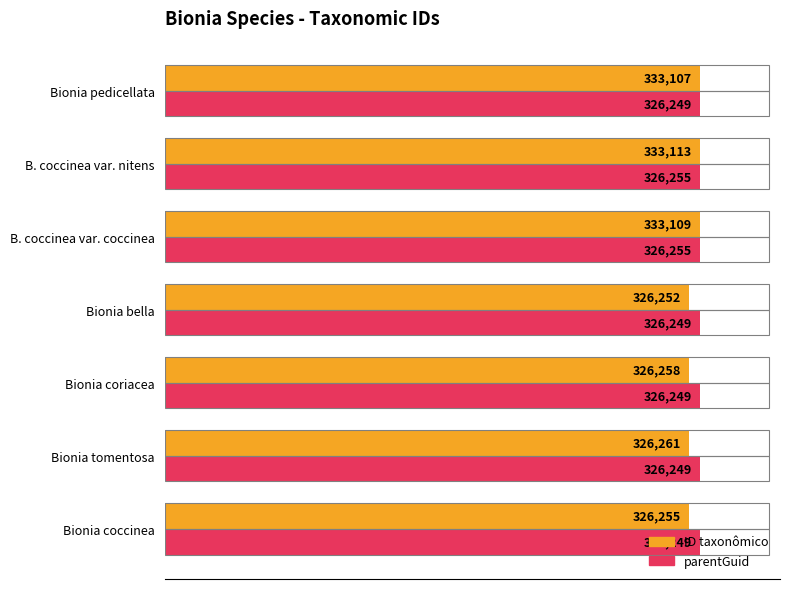

What are all the series names shown in the legend?

ID taxonômico, parentGuid